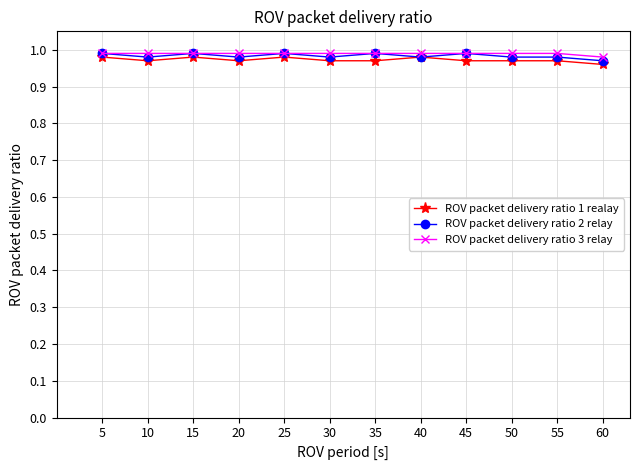

Is the value of ROV packet delivery ratio 3 relay at 45 greater than the value of ROV packet delivery ratio 2 relay at 55?

Yes